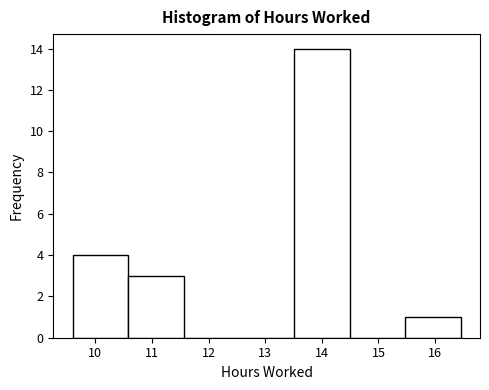

Reading left to right, transcribe this chart: for each bar, give the range it covers on the x-axis and its height. Neither the bar edges nor the heights are printed on the chart, so give them approximately, as read against the axes.

9.6 to 10.6: 4
10.6 to 11.6: 3
11.6 to 12.5: 0
12.5 to 13.5: 0
13.5 to 14.5: 14
14.5 to 15.5: 0
15.5 to 16.5: 1